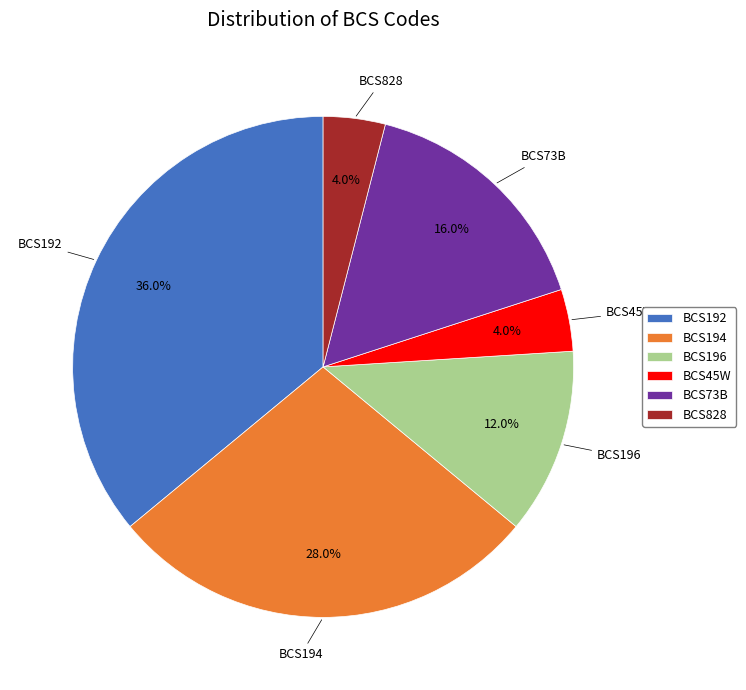

How many slices are in this pie chart?

6